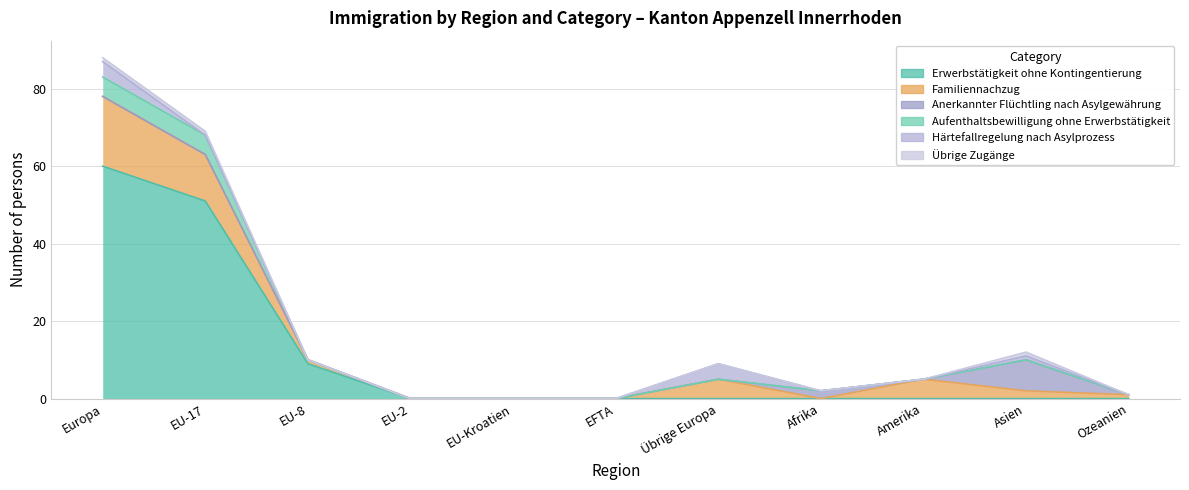

Reading right to left, extract all data points from this chart.

Erwerbstätigkeit ohne Kontingentierung: 0	0	0	0	0	0	0	0	9	51	60
Familiennachzug: 1	2	5	0	5	0	0	0	1	12	18
Anerkannter Flüchtling nach Asylgewährung: 0	8	0	2	0	0	0	0	0	0	0
Aufenthaltsbewilligung ohne Erwerbstätigkeit: 0	0	0	0	0	0	0	0	0	5	5
Härtefallregelung nach Asylprozess: 0	1	0	0	4	0	0	0	0	0	4
Übrige Zugänge: 0	1	0	0	0	0	0	0	0	1	1